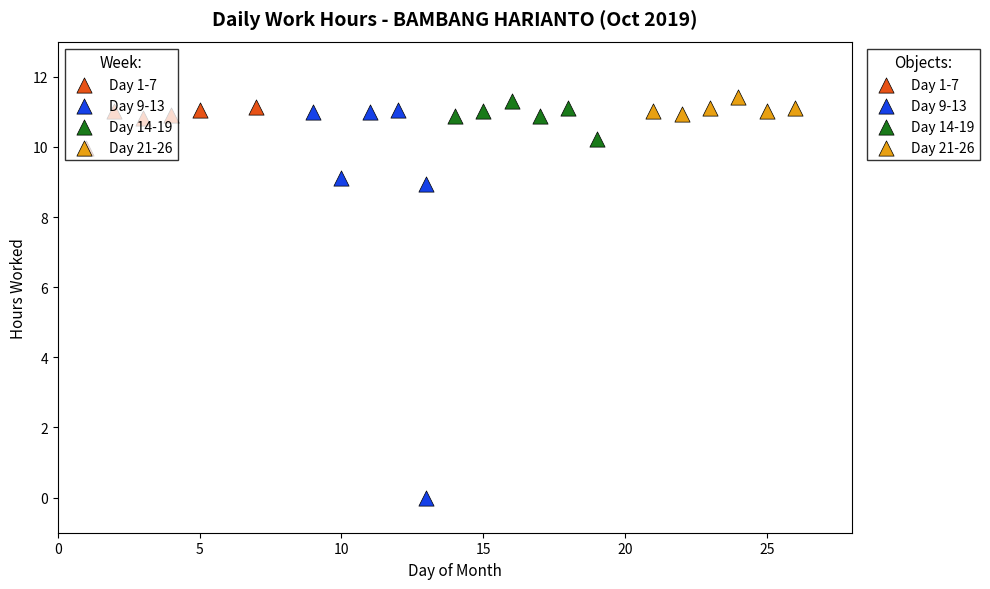

Which series has the widest spread of Y values?

Day 9-13